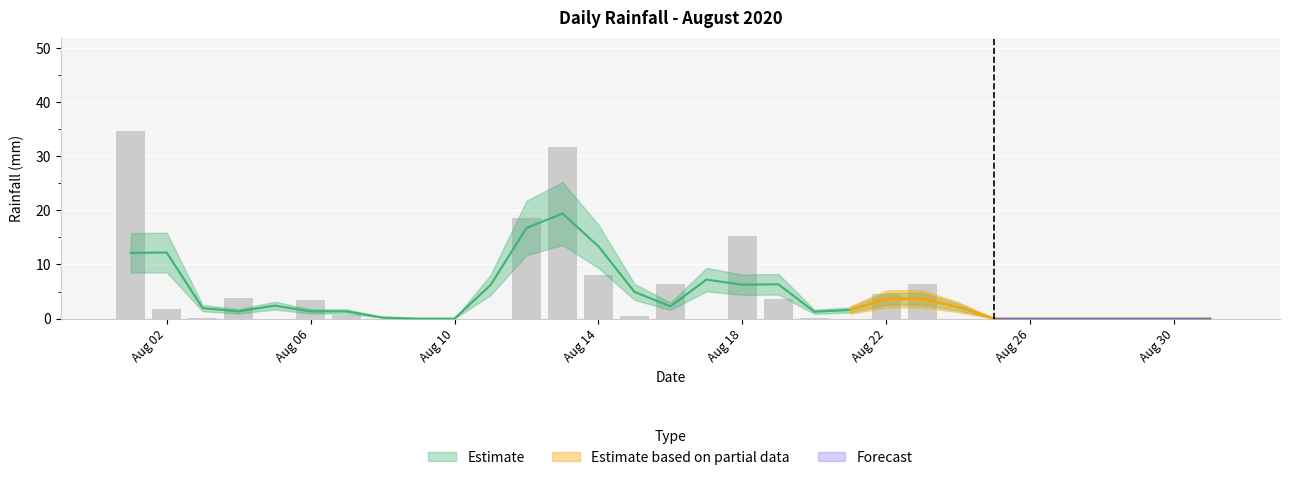

List the labels in order of value, smallest first.

2020-08-05, 2020-08-08, 2020-08-09, 2020-08-10, 2020-08-11, 2020-08-17, 2020-08-21, 2020-08-24, 2020-08-25, 2020-08-26, 2020-08-27, 2020-08-28, 2020-08-29, 2020-08-30, 2020-08-31, 2020-08-03, 2020-08-20, 2020-08-15, 2020-08-07, 2020-08-02, 2020-08-06, 2020-08-19, 2020-08-04, 2020-08-22, 2020-08-16, 2020-08-23, 2020-08-14, 2020-08-18, 2020-08-12, 2020-08-13, 2020-08-01